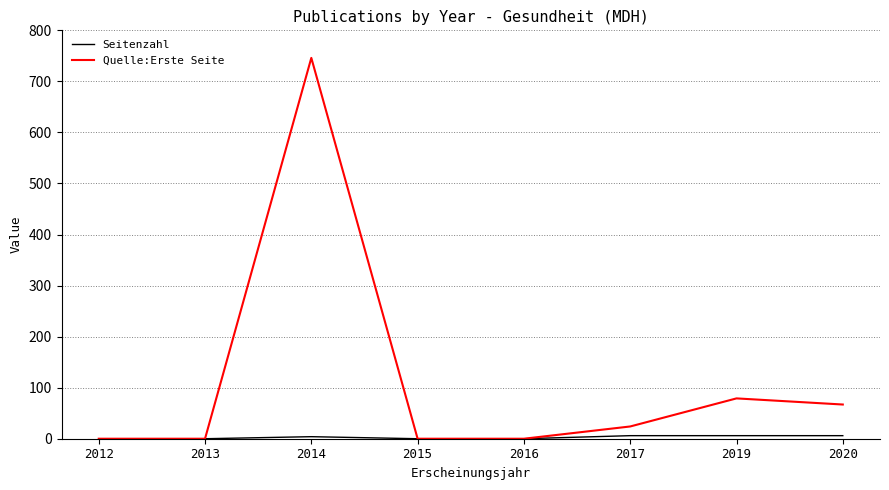

What is the difference between the maximum and minimum values in the Quelle:Erste Seite series?

746